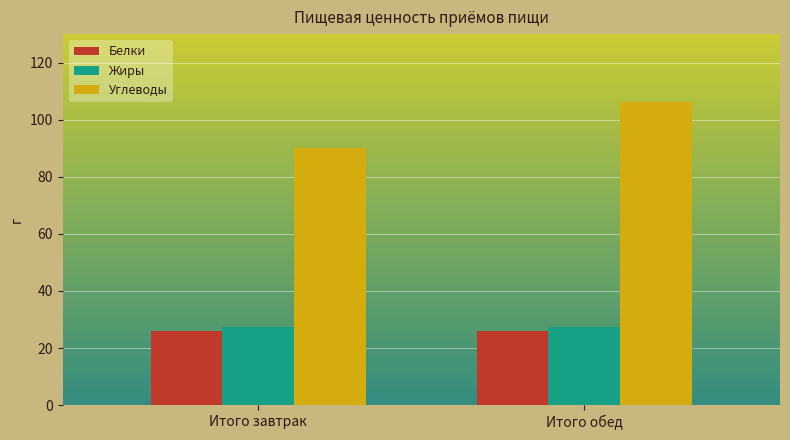

What is the difference between the Углеводы values at Итого обед and Итого завтрак?

16.1